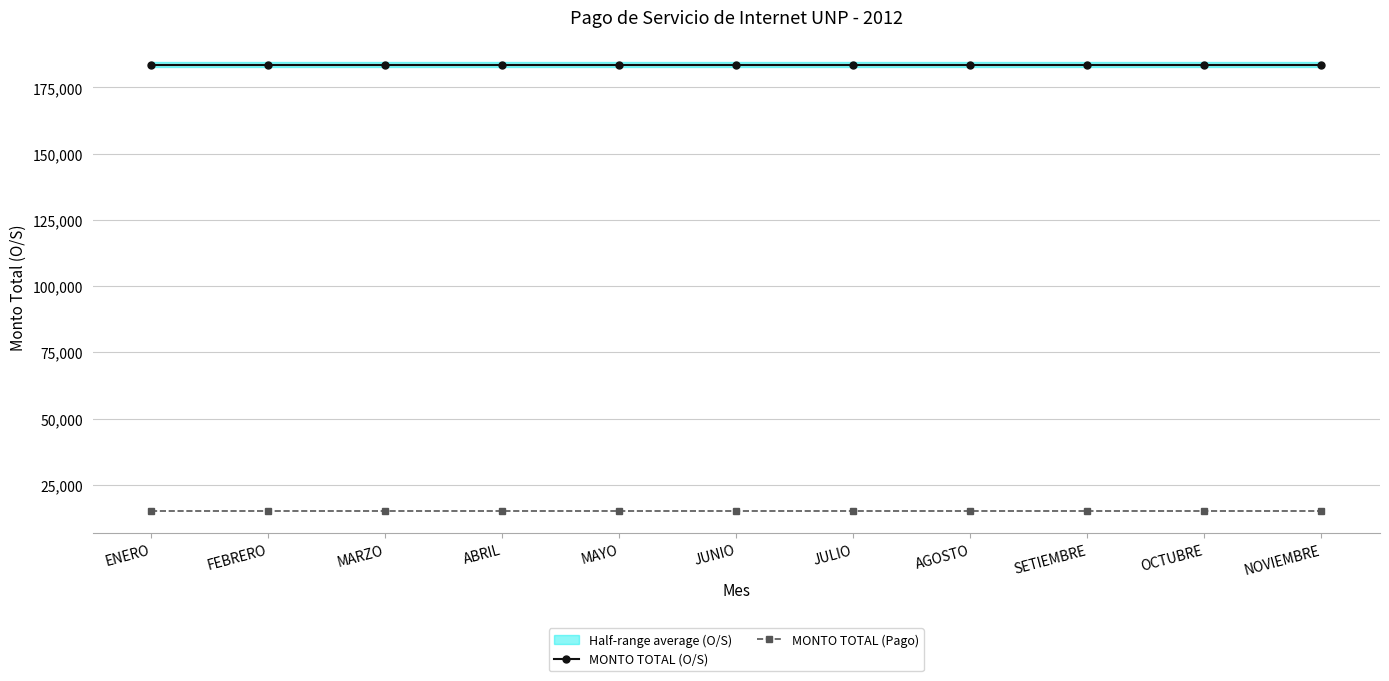

Which has a higher value, AGOSTO or OCTUBRE?

AGOSTO